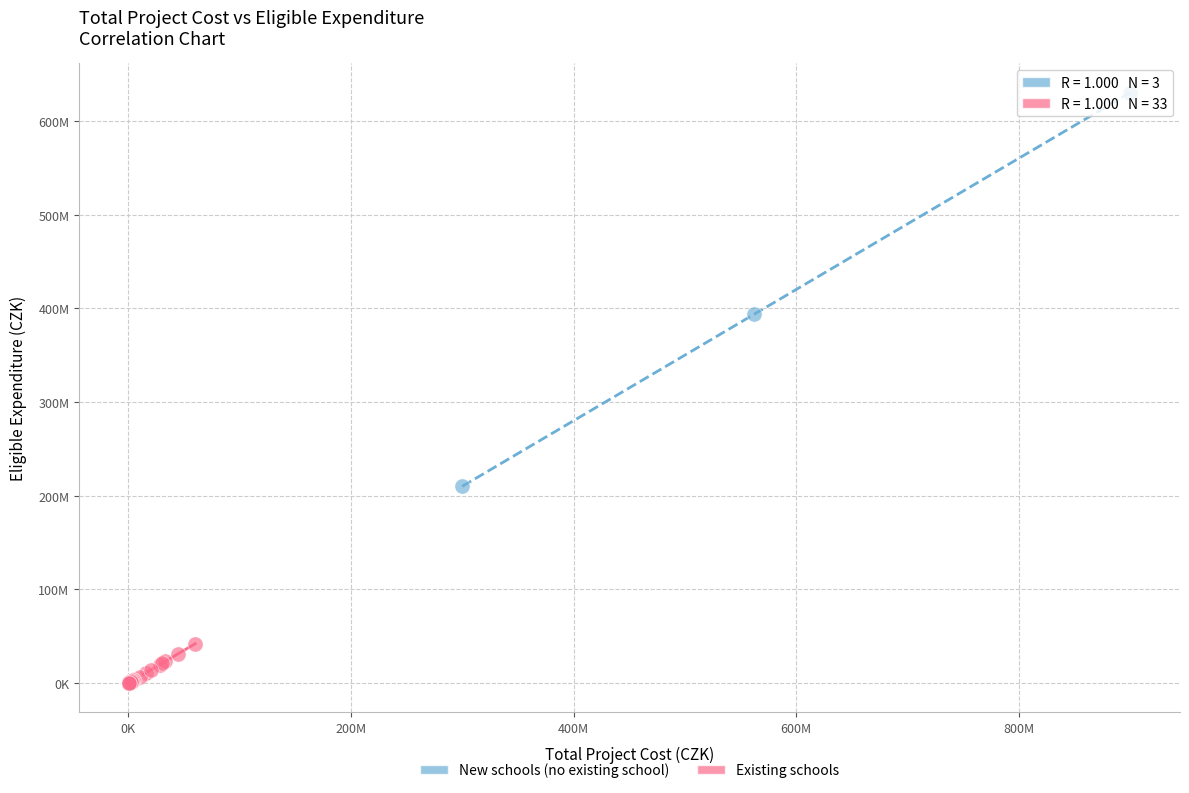

What are all the series names shown in the legend?

New schools (no existing school), Existing schools